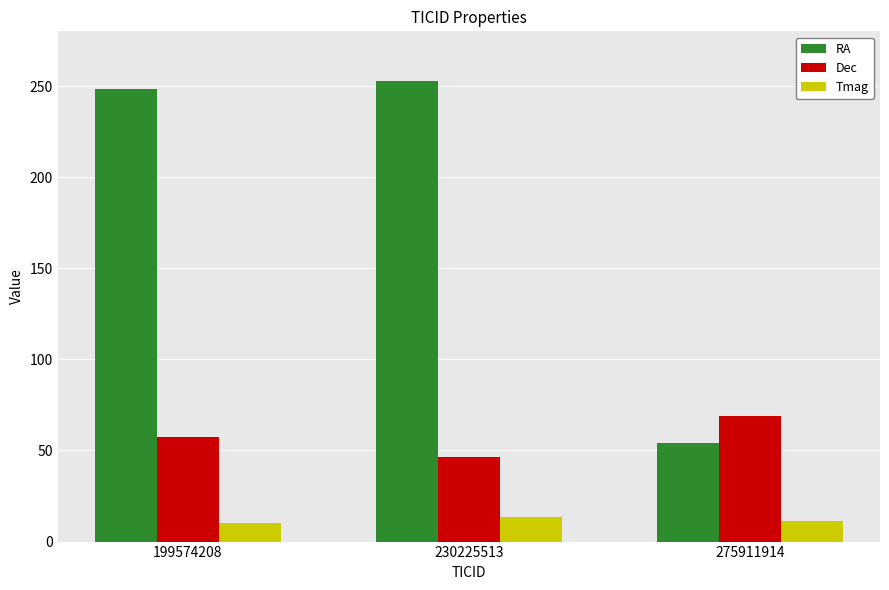

Reading left to right, list all the values displayed in this chart.

RA: 199574208=248.6	230225513=252.6	275911914=54.3
Dec: 199574208=57.2	230225513=46.7	275911914=69.2
Tmag: 199574208=10.2	230225513=13.3	275911914=11.5